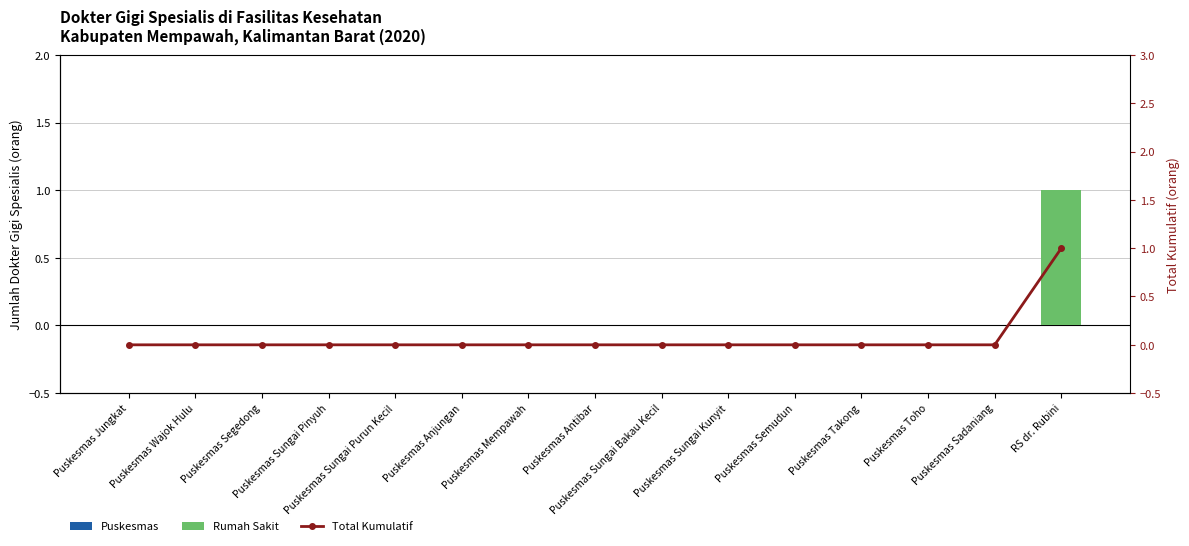

List the series in order of their peak value, highest first.

Rumah Sakit, Total Kumulatif, Puskesmas